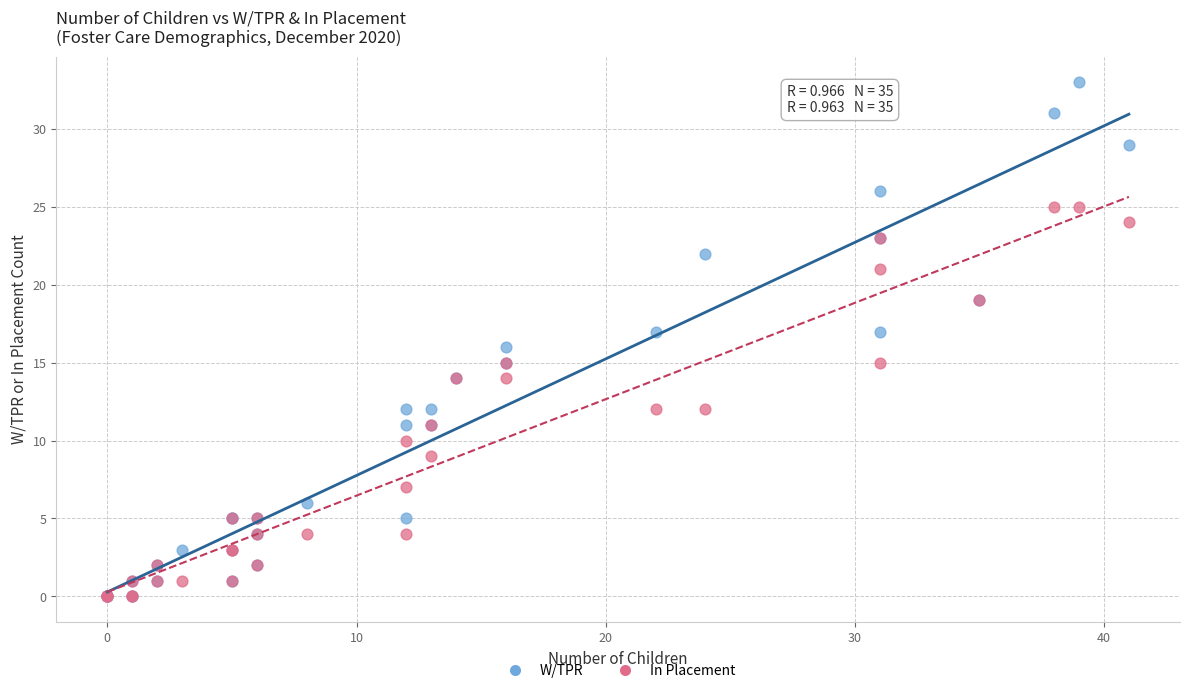

Which series has the widest spread of Y values?

W/TPR